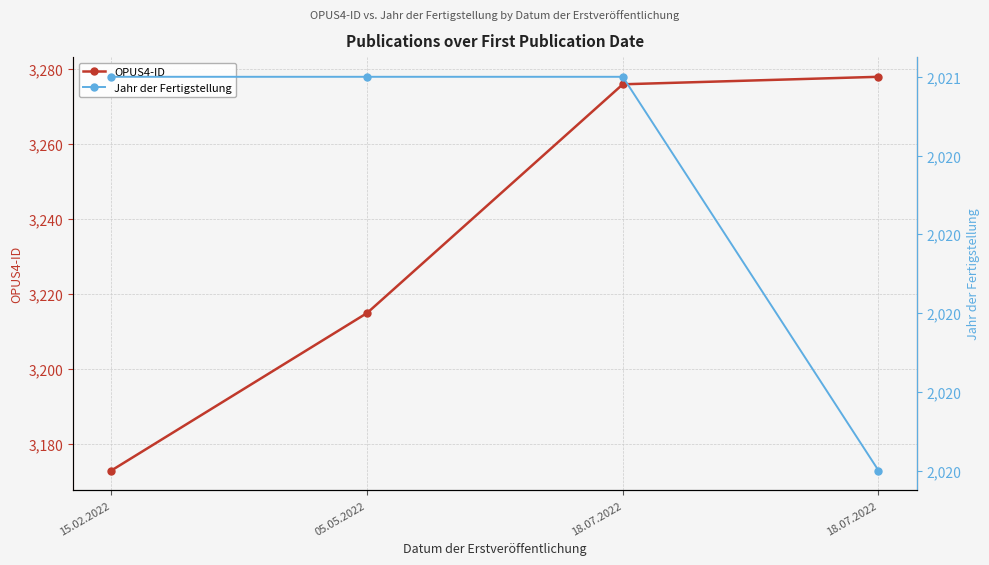

The Jahr der Fertigstellung series shows 609 at 18.07.2022. True or false?

False